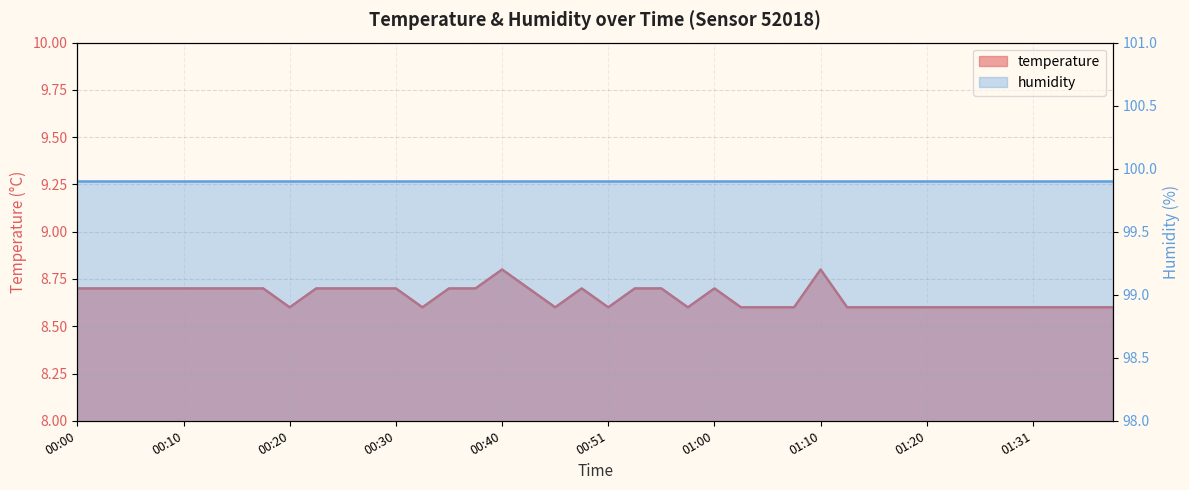

List the labels in order of value, largest first.

00:40, 01:10, 00:00, 00:03, 00:05, 00:08, 00:10, 00:13, 00:15, 00:18, 00:23, 00:25, 00:28, 00:30, 00:35, 00:38, 00:43, 00:48, 00:53, 00:56, 01:00, 00:20, 00:33, 00:46, 00:51, 00:58, 01:03, 01:05, 01:08, 01:13, 01:15, 01:18, 01:20, 01:23, 01:26, 01:28, 01:31, 01:33, 01:36, 01:38